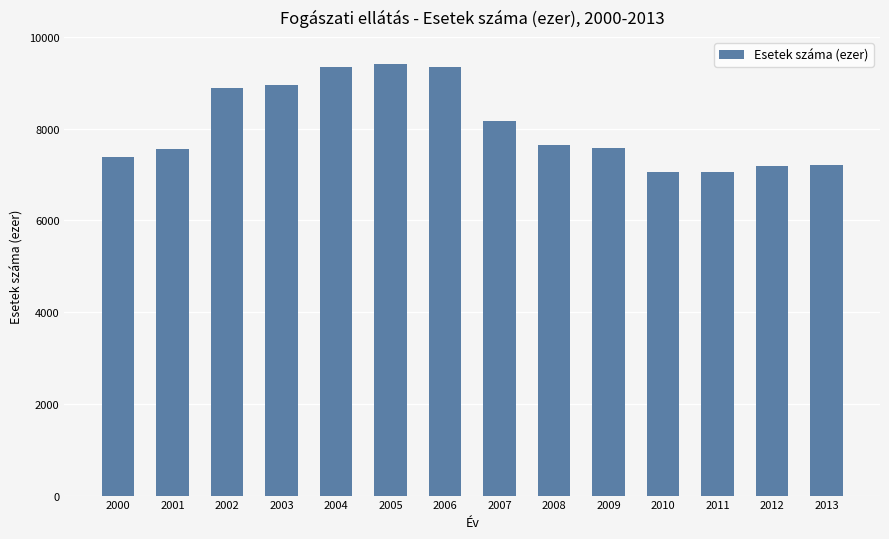

Read the value at 2008.

7650.7